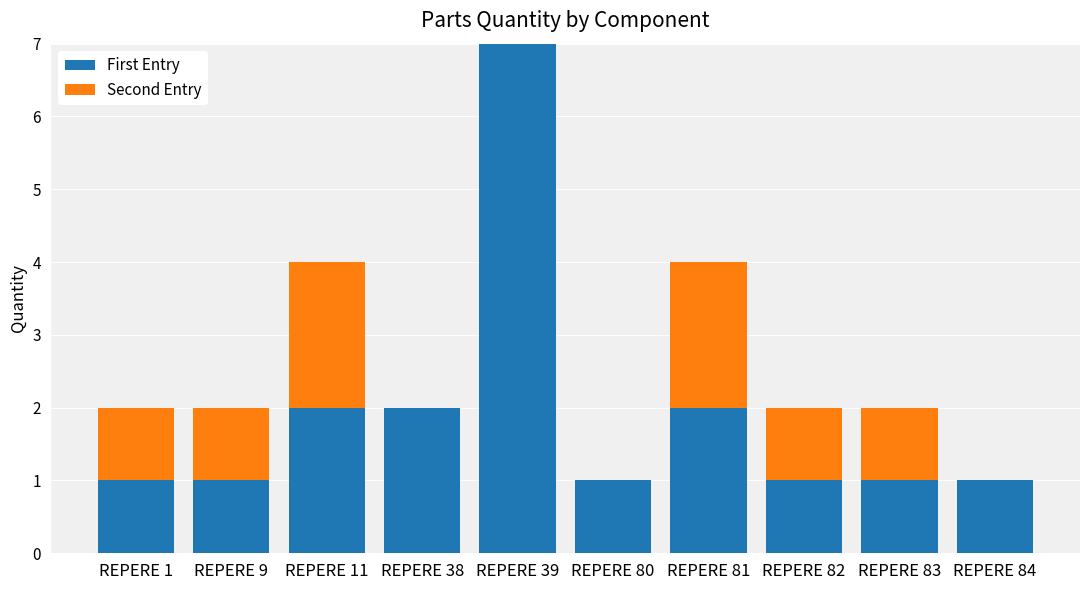

At which category is the sum across all series the highest?

REPERE 39